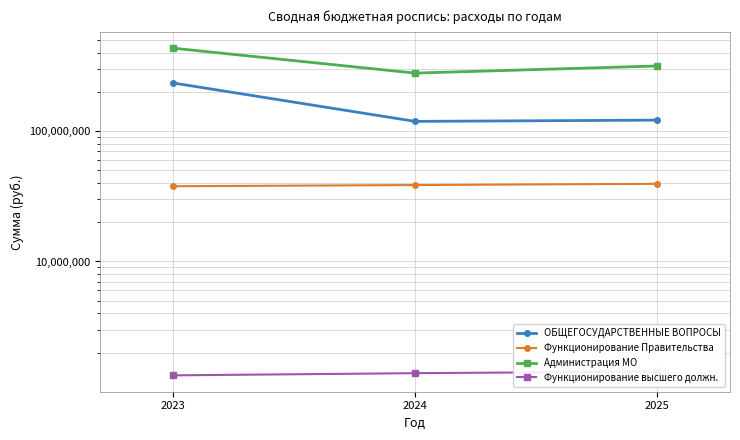

At which label is Функционирование Правительства closest to 38583822?

2024